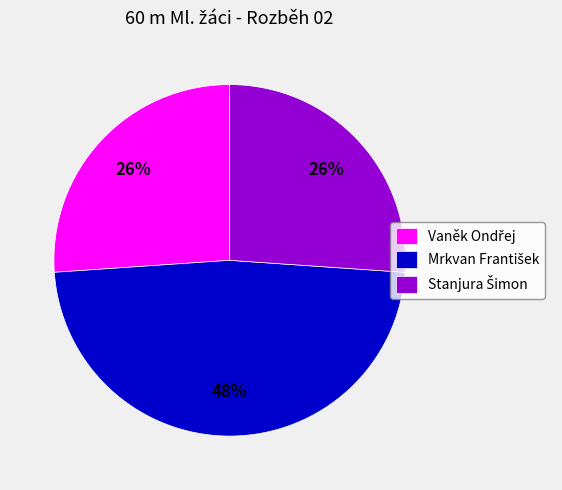

To the nearest percent, what is the difference between the largest and smallest slice percentages?

22%